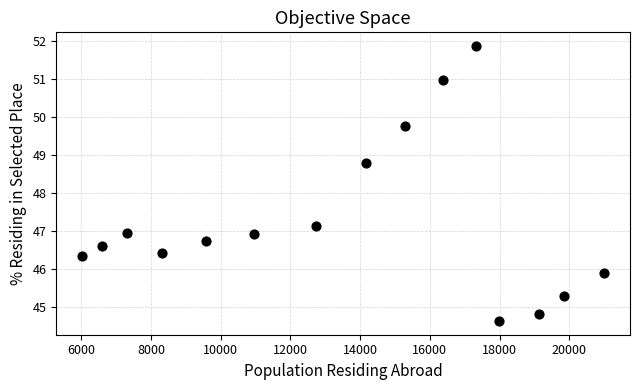

What is the range of Y values (max minus min)?

7.2